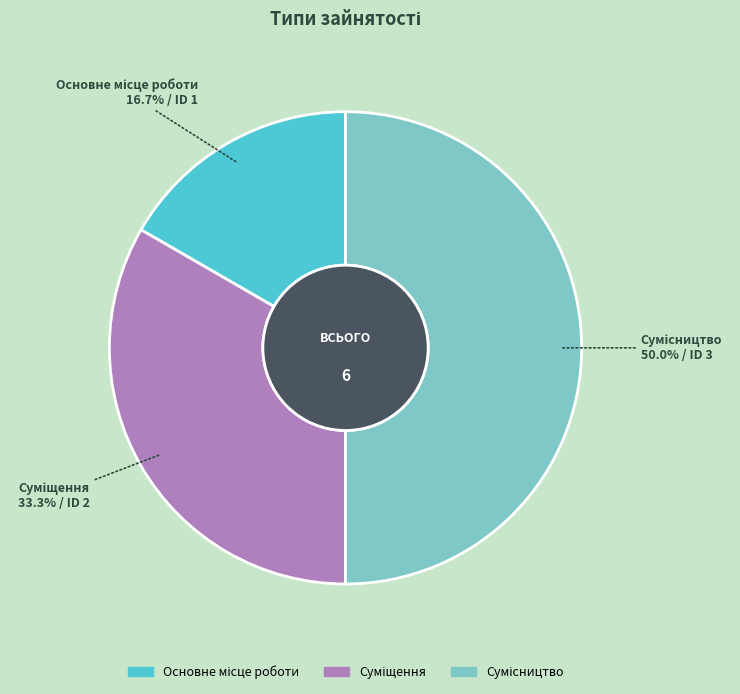

To the nearest percent, what percentage of the pie is Сумісництво?

50%